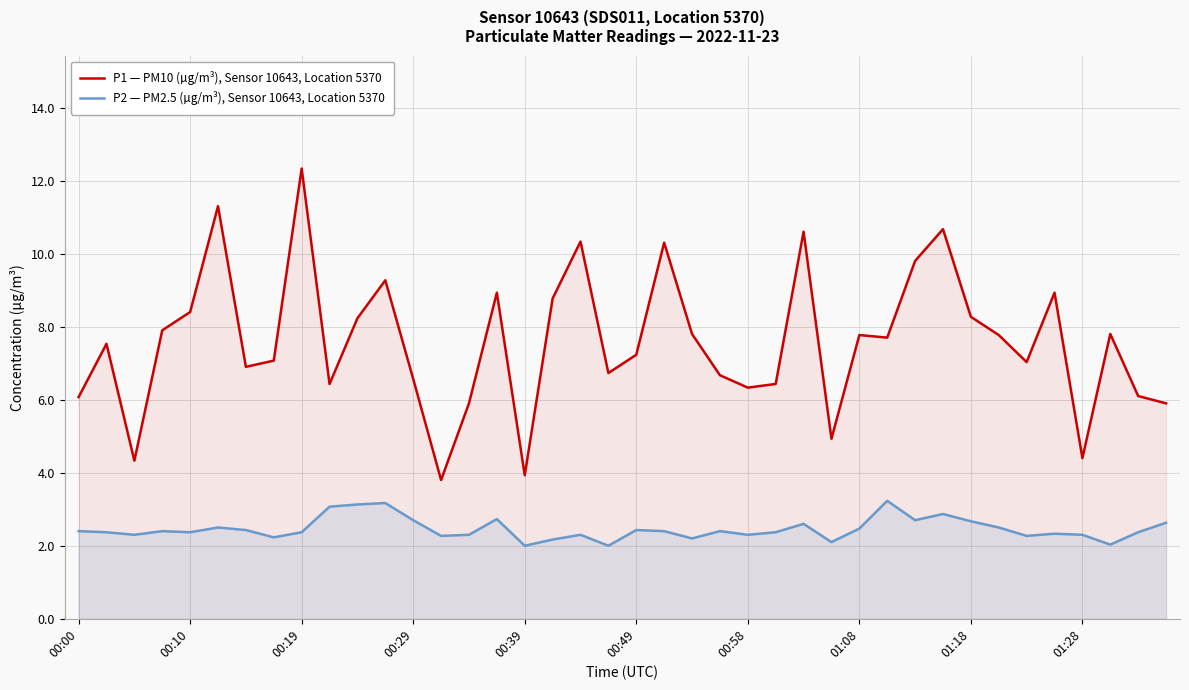

Which label corresponds to the largest value in the chart?

00:19